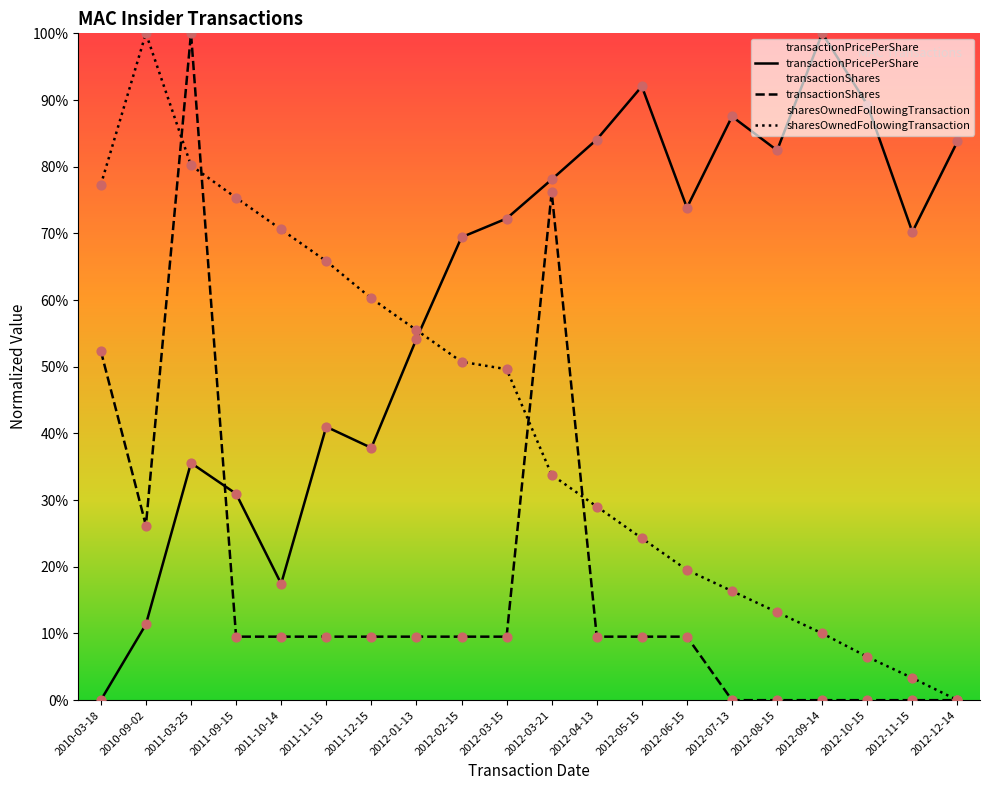

What are all the series names shown in the legend?

transactionPricePerShare, transactionShares, sharesOwnedFollowingTransaction